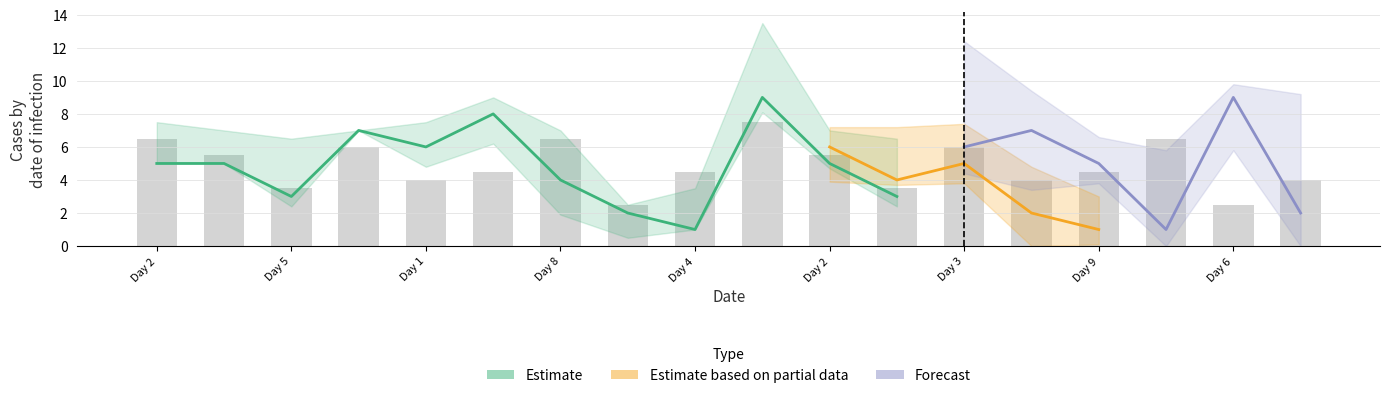

Which has a higher value, 1 or 2?

1